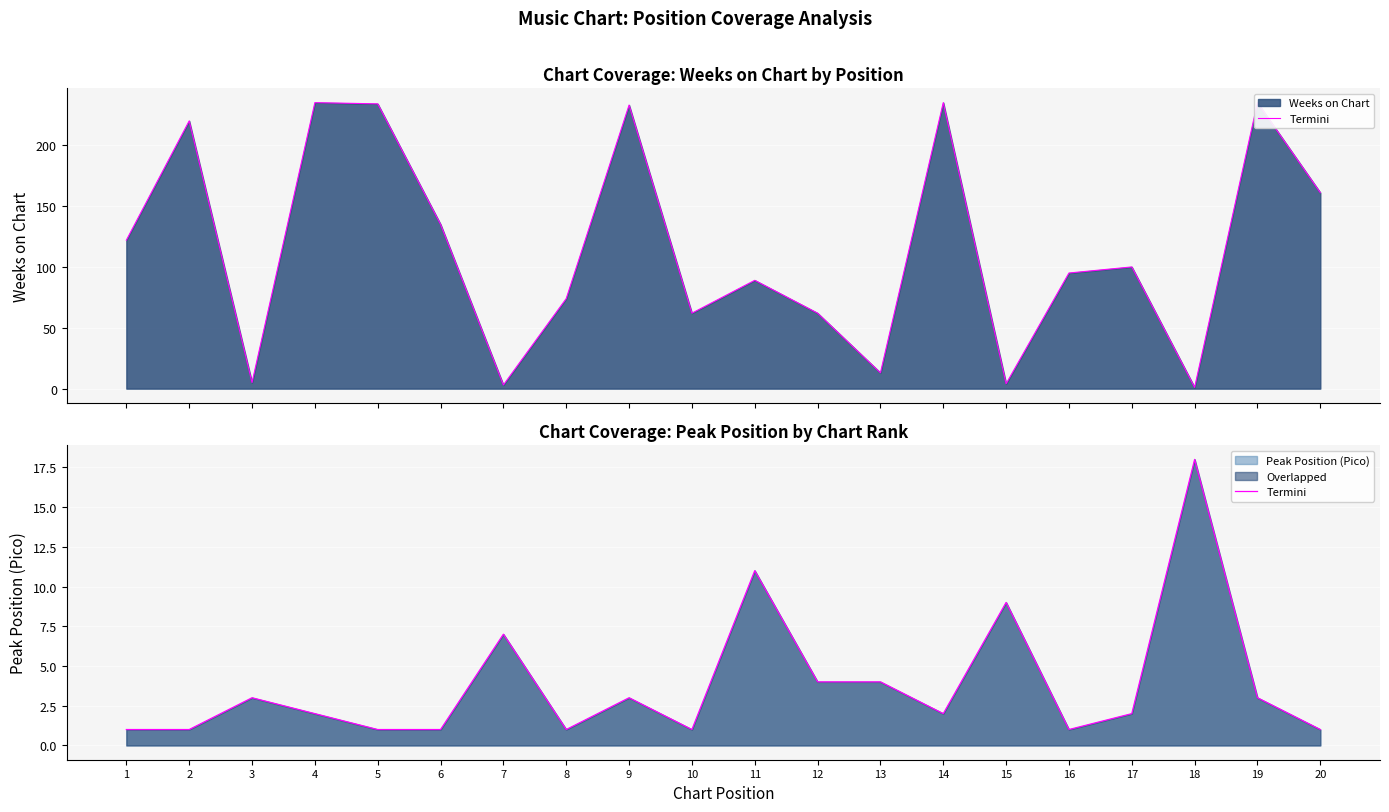

What is the value of the 11th point from the left?

11